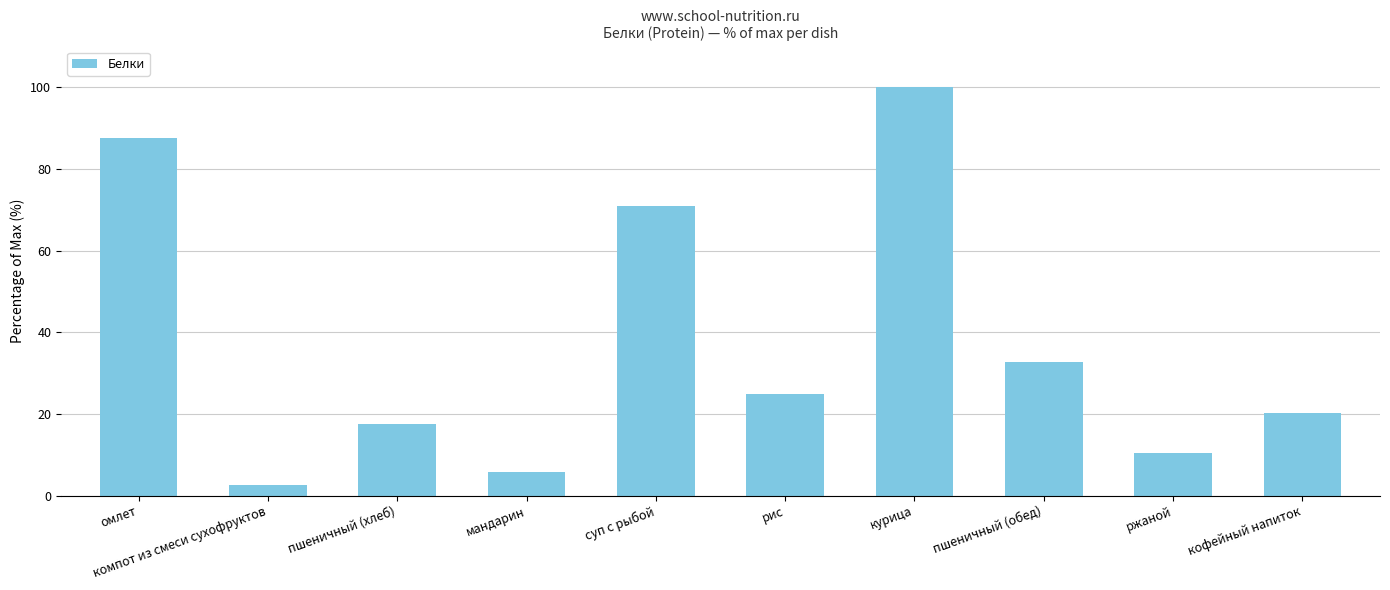

The chart shows a value of 5.7 at мандарин. True or false?

True